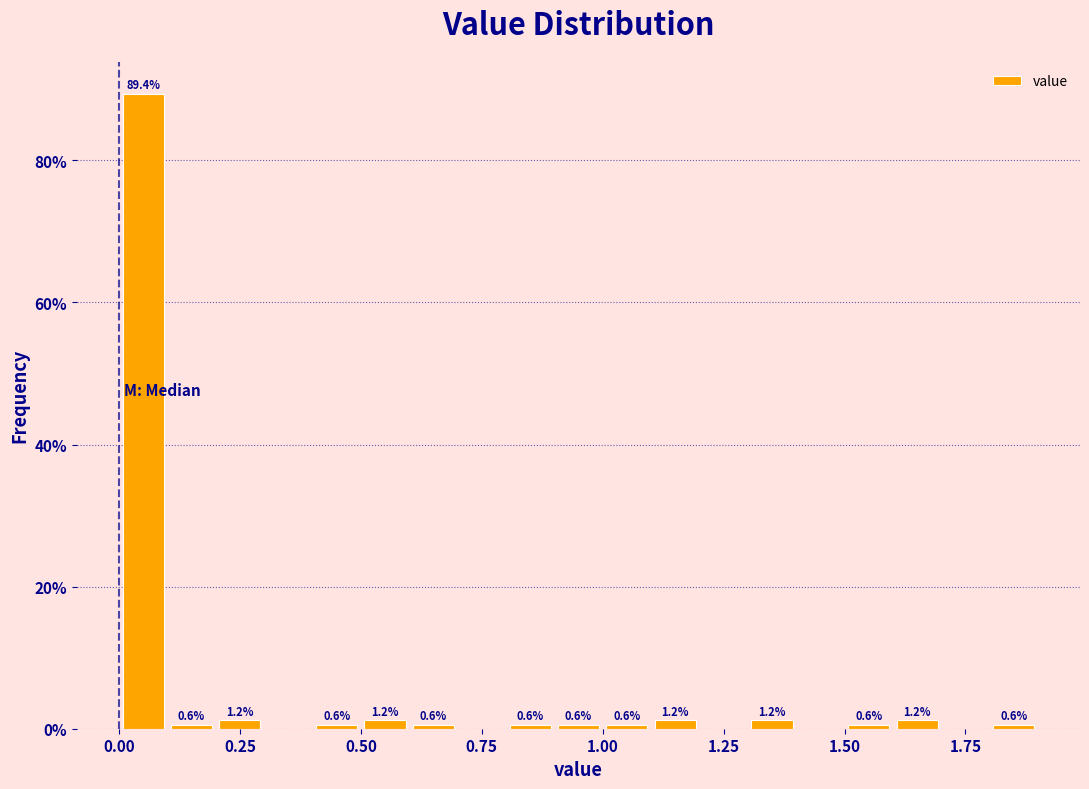

Around what value on the x-axis is the tallest bar? Give the approximate position of its centre, as read against the axis.

0.05